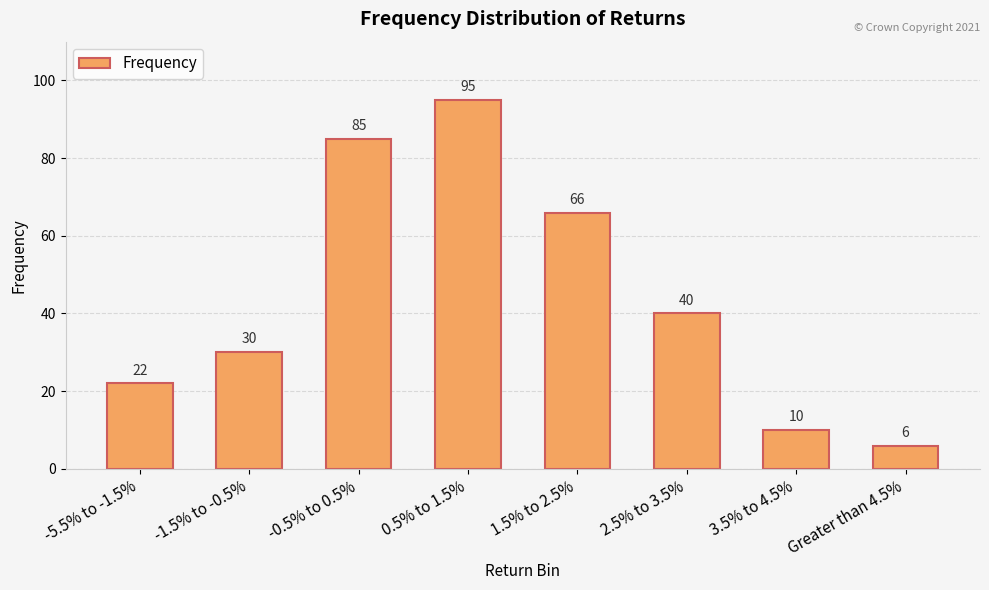

List the labels in order of value, largest first.

0.5% to 1.5%, -0.5% to 0.5%, 1.5% to 2.5%, 2.5% to 3.5%, -1.5% to -0.5%, -5.5% to -1.5%, 3.5% to 4.5%, Greater than 4.5%